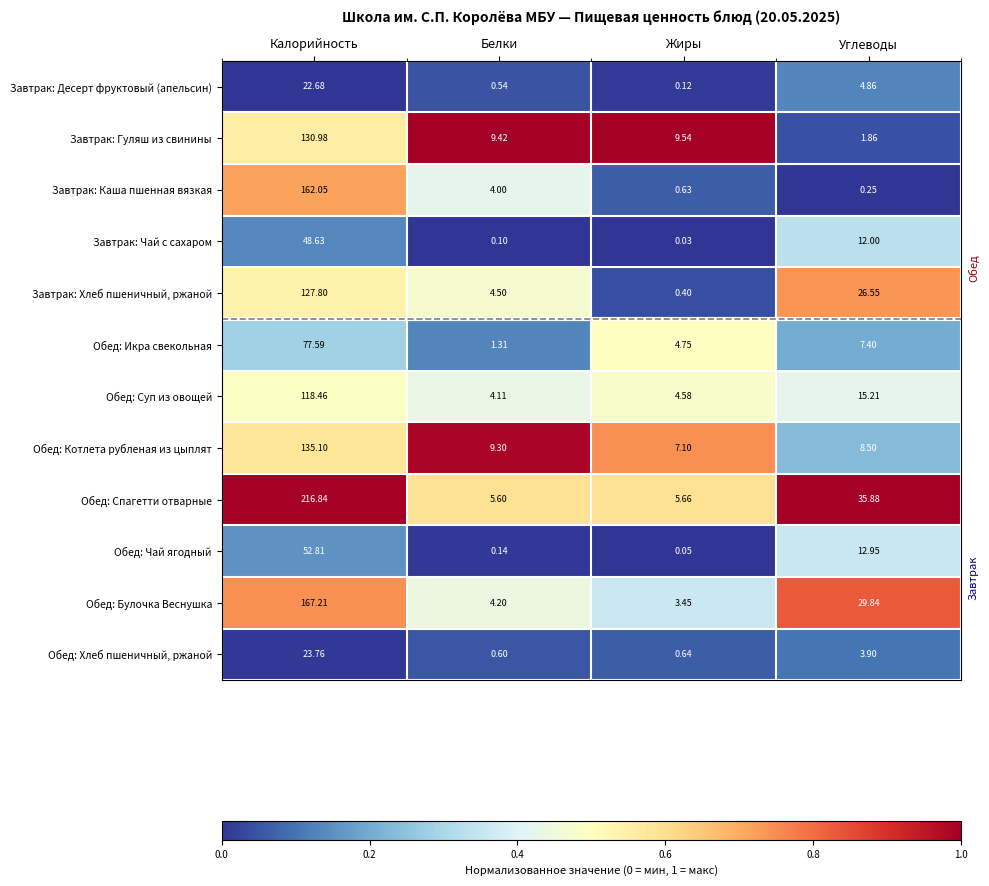

Rank the series at Калорийность from lowest to highest value.

Завтрак: Десерт фруктовый (апельсин), Обед: Хлеб пшеничный, ржаной, Завтрак: Чай с сахаром, Обед: Чай ягодный, Обед: Икра свекольная, Обед: Суп из овощей, Завтрак: Хлеб пшеничный, ржаной, Завтрак: Гуляш из свинины, Обед: Котлета рубленая из цыплят, Завтрак: Каша пшенная вязкая, Обед: Булочка Веснушка, Обед: Спагетти отварные